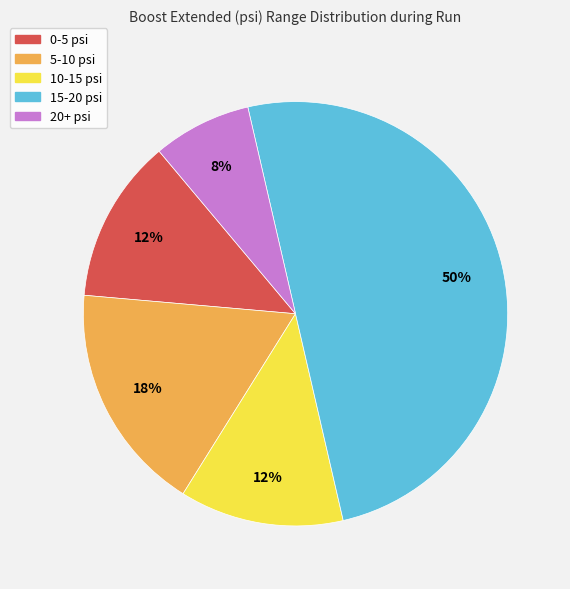

To the nearest percent, what is the average slice percentage?

20%